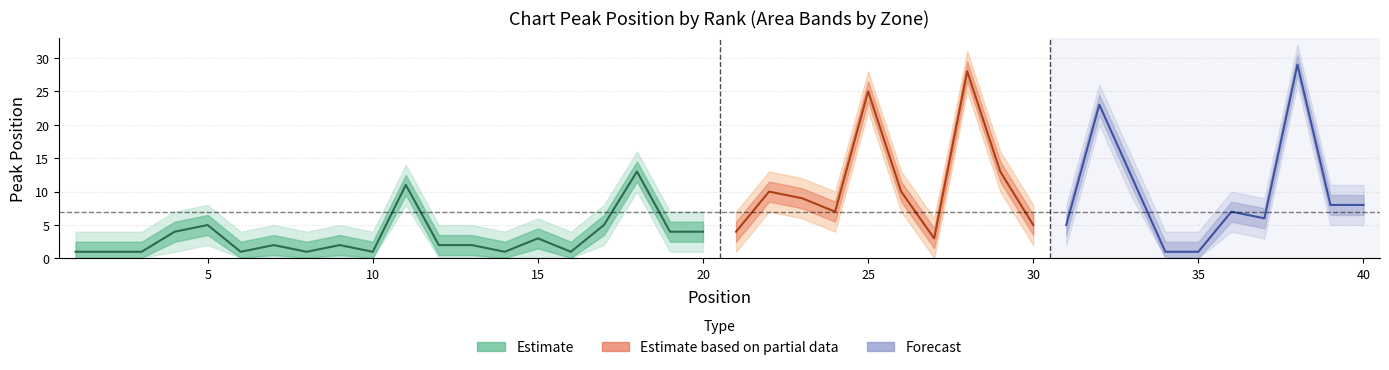

Rank the categories by value from lowest to highest.

1, 2, 3, 6, 8, 10, 14, 16, 7, 9, 12, 13, 15, 4, 19, 20, 5, 17, 11, 18